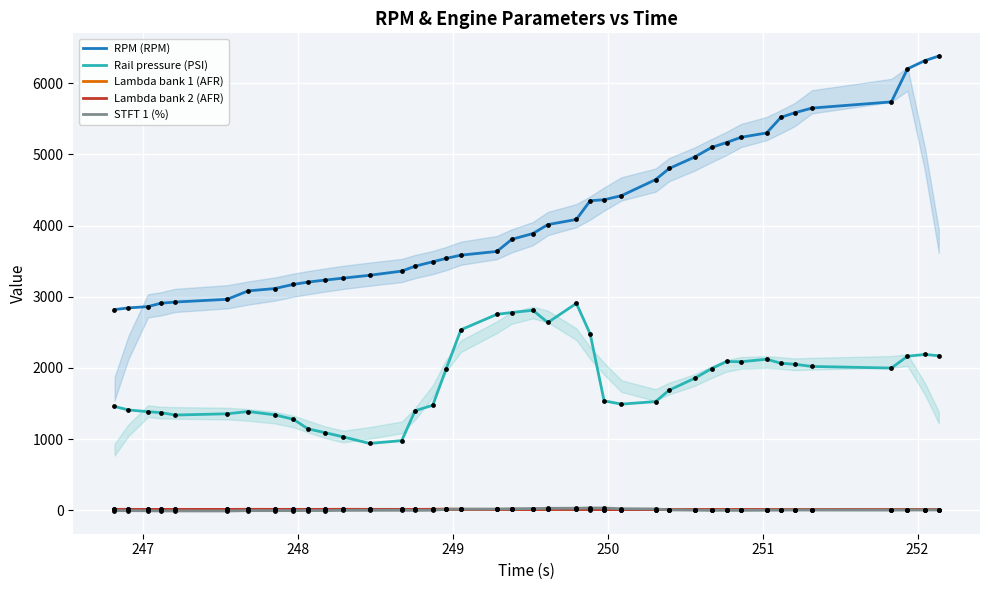

What are all the series names shown in the legend?

RPM (RPM), Rail pressure (PSI), Lambda bank 1 (AFR), Lambda bank 2 (AFR), STFT 1 (%)